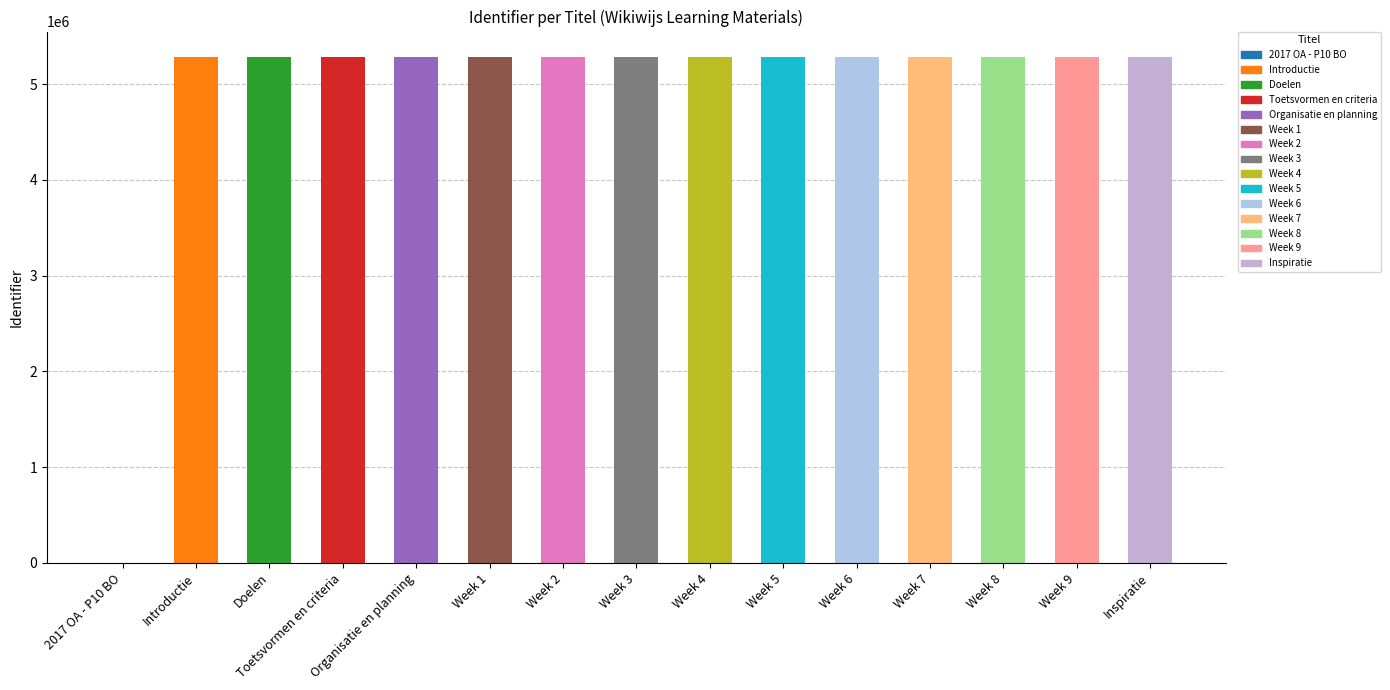

What is the greatest value displayed?

5286462